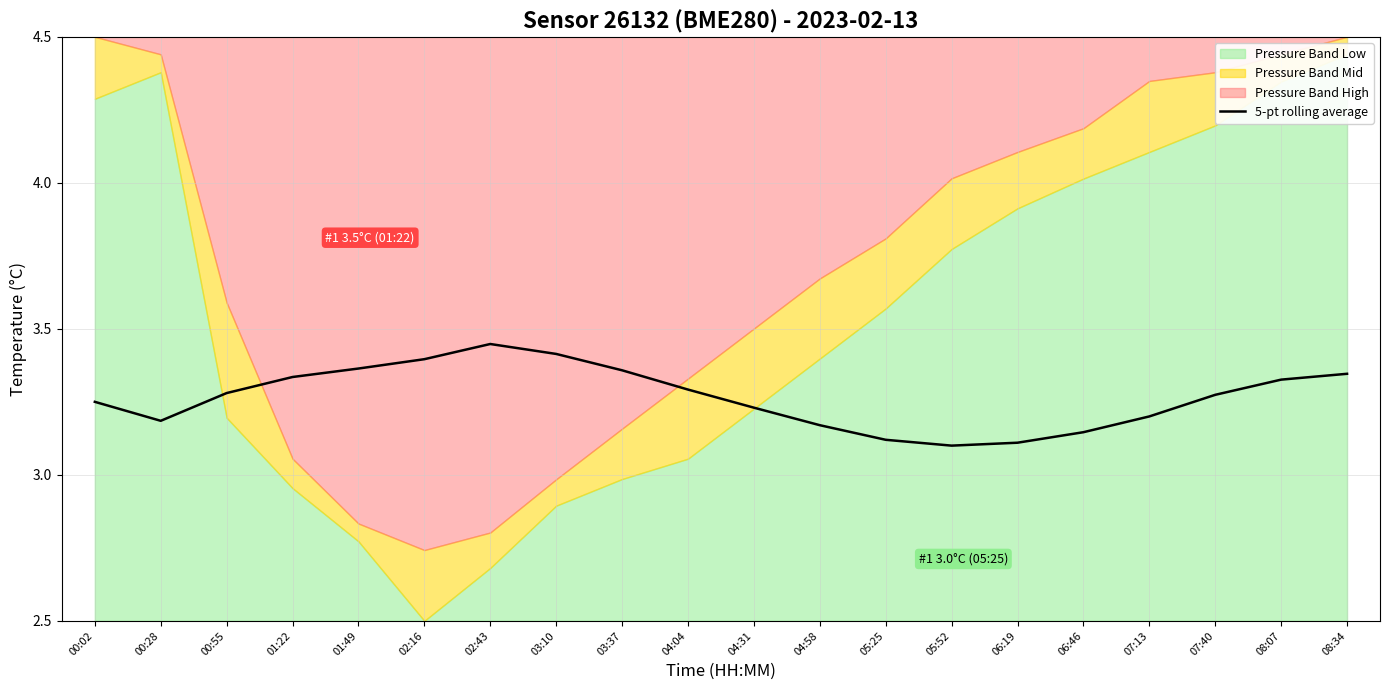

What is the average value?

3.3